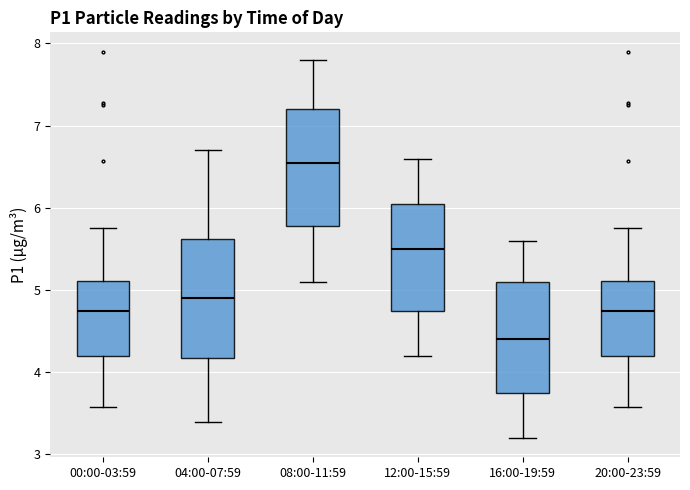

Which box's median line is the highest?

08:00-11:59